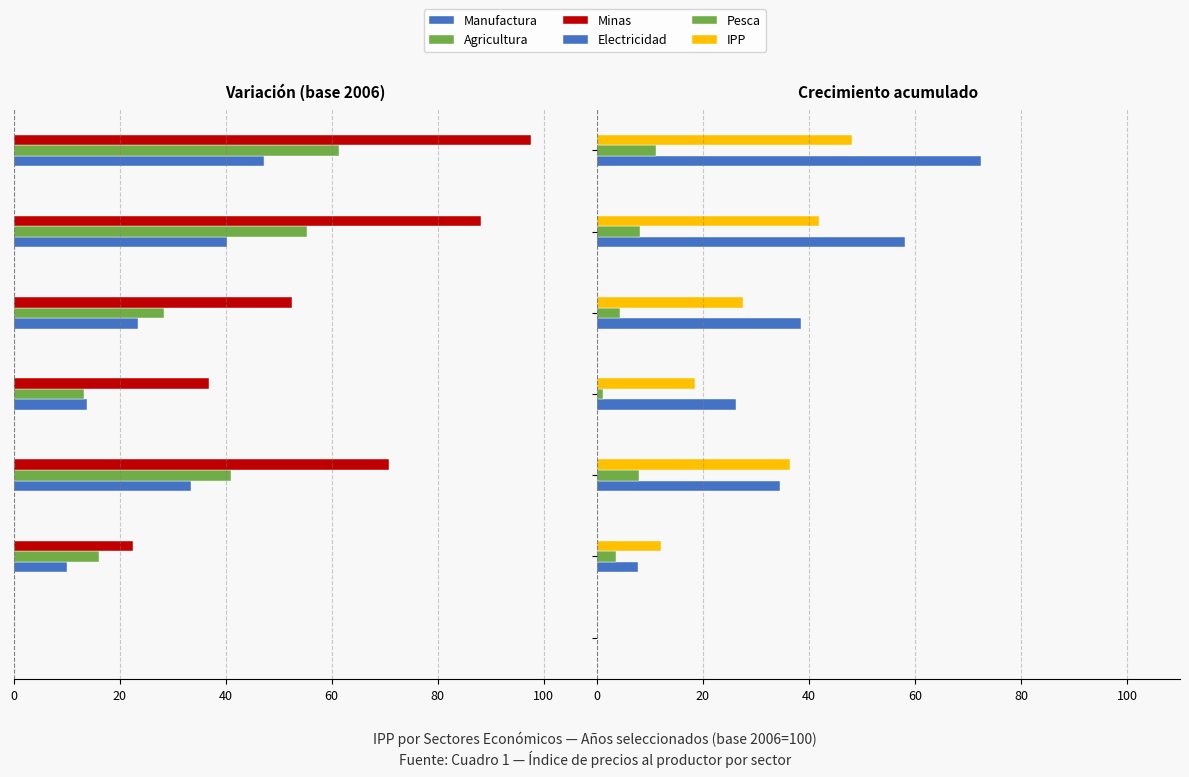

Which label corresponds to the largest value in the chart?

2012